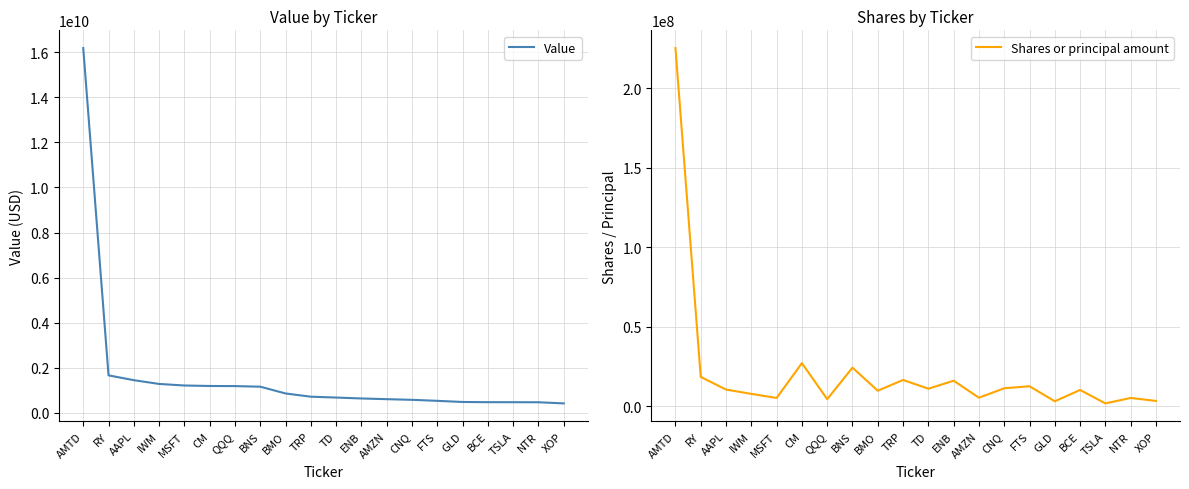

Does the chart have visible grid lines?

Yes